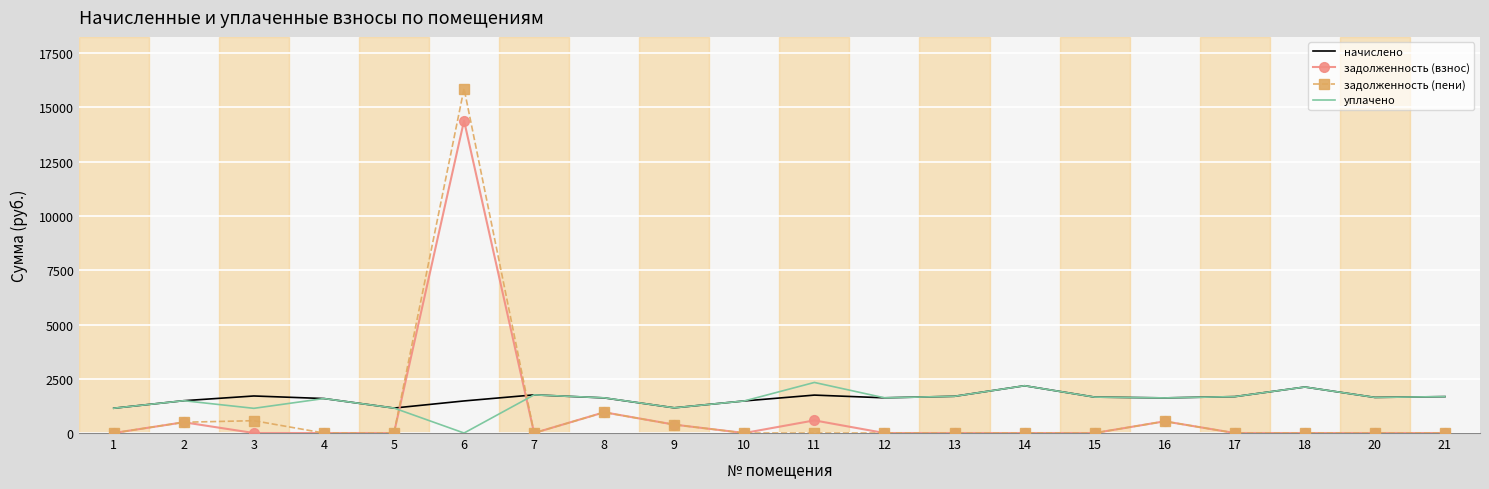

What is the total value across all series at 10?

2957.0